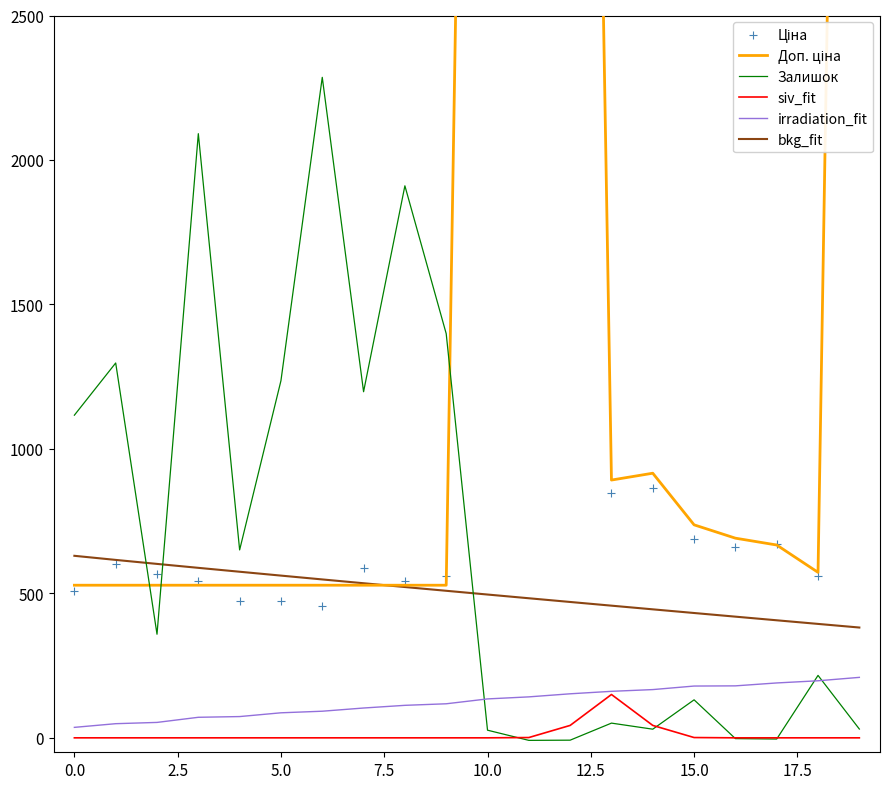

Which series reaches the minimum Y coordinate?

Залишок